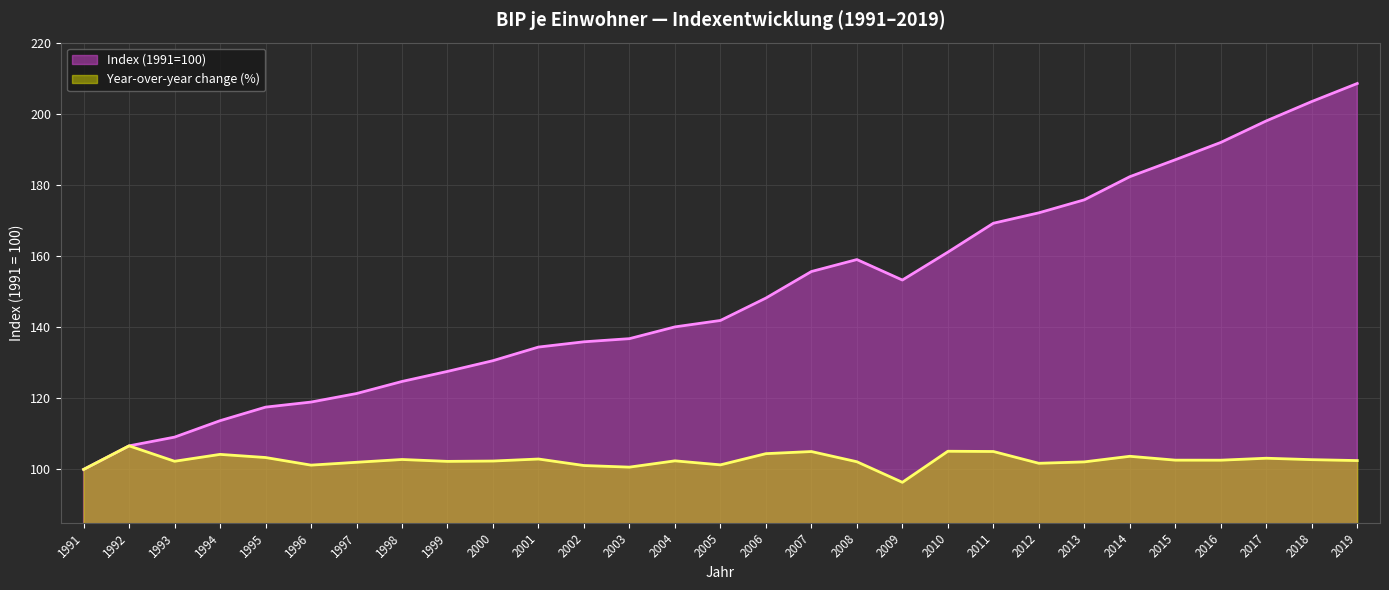

What is the value of the Index (1991=100) point at the 13th from the left?

136.8